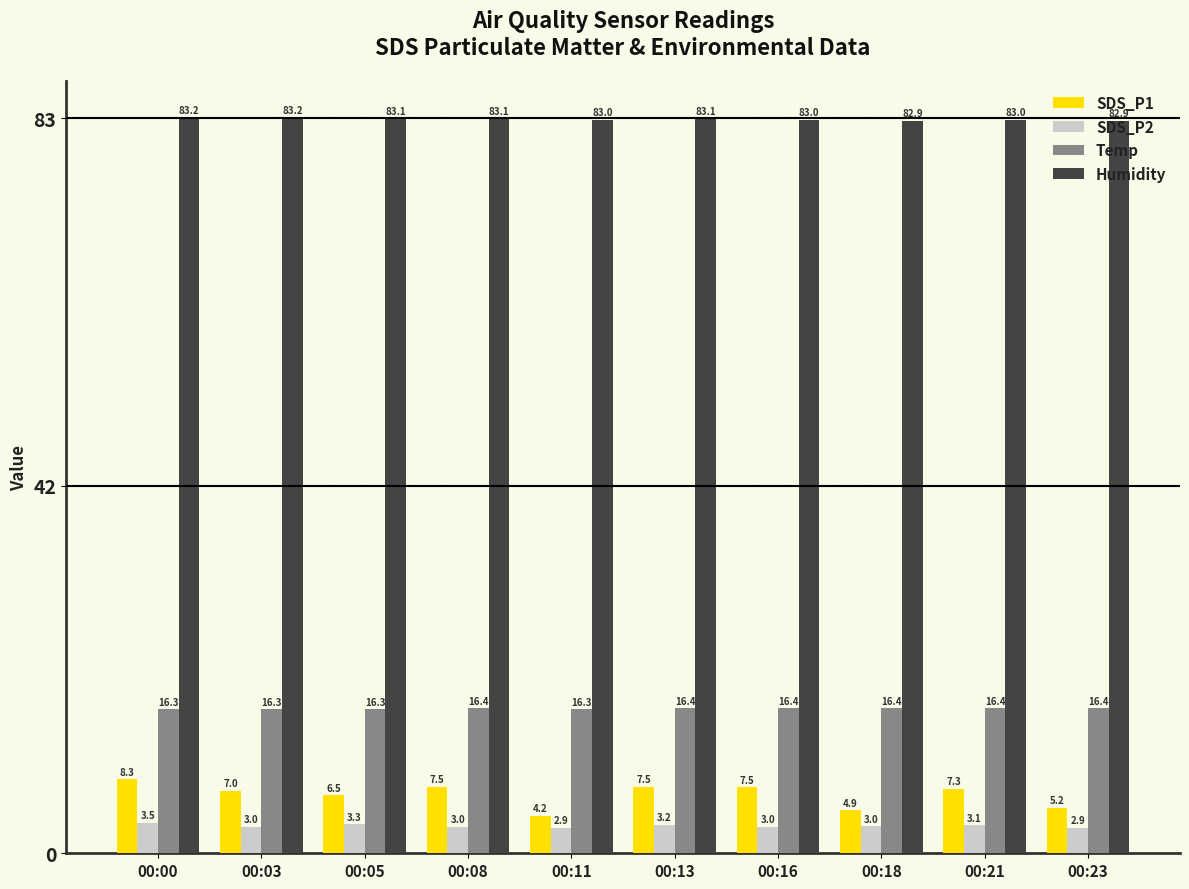

At which label is SDS_P1 closest to 6?

00:05